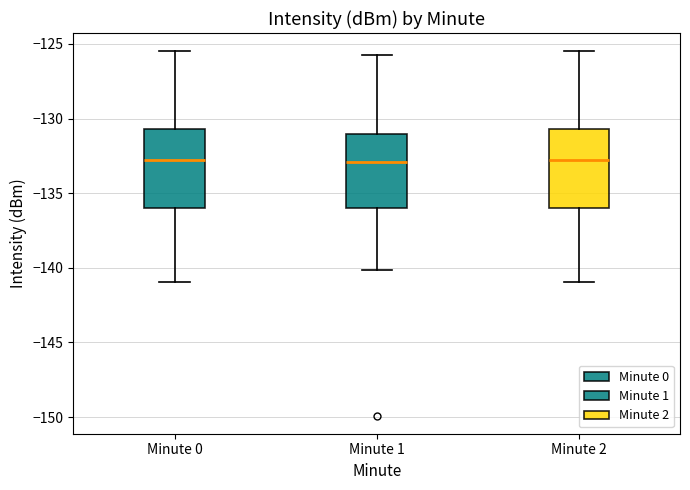

Reading left to right, transcribe this box plot: for each box, give where its median line is, the range the box spans, and where its two whiskers end, as read against the y-axis. The values are not printed on the chart, so give them approximately, as read against the axis.

Minute 0: median -133.0, box -136.0 to -130.5, whiskers -141.0 to -125.5
Minute 1: median -133.0, box -136.0 to -131.0, whiskers -140.0 to -125.5
Minute 2: median -133.0, box -136.0 to -130.5, whiskers -141.0 to -125.5